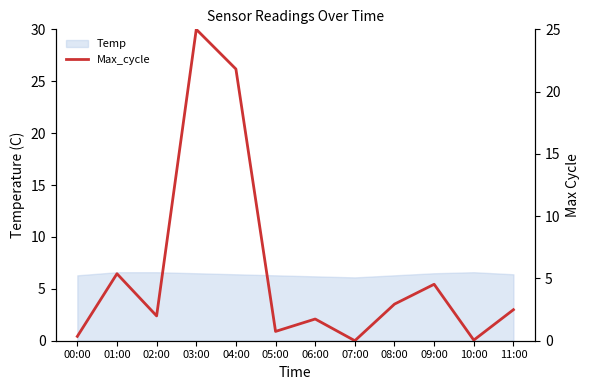

How many data points are above 2?

6